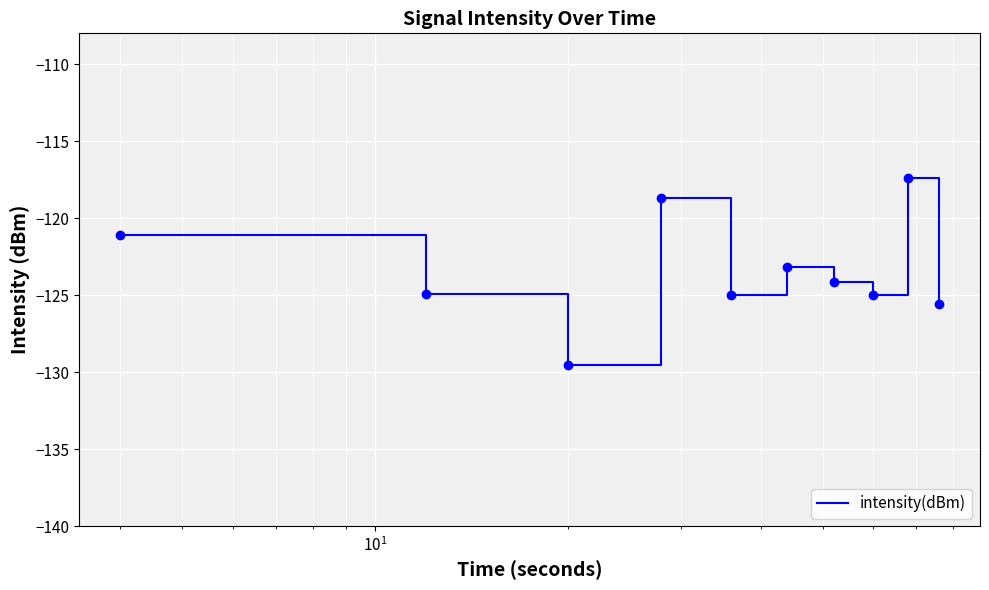

What is the greatest value displayed?

-117.4